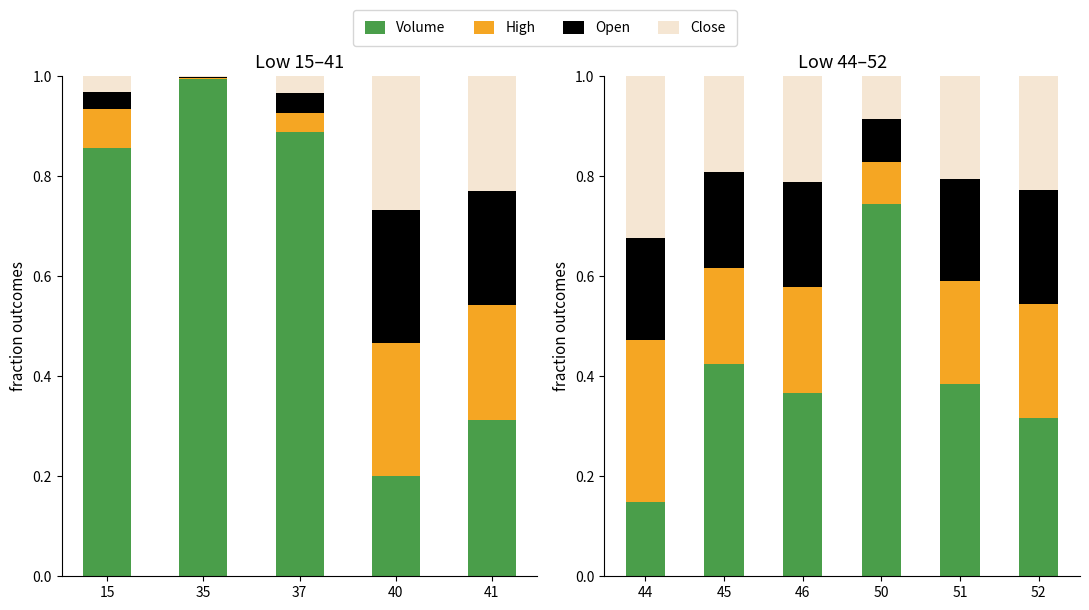

How many bars are there in each group?

4